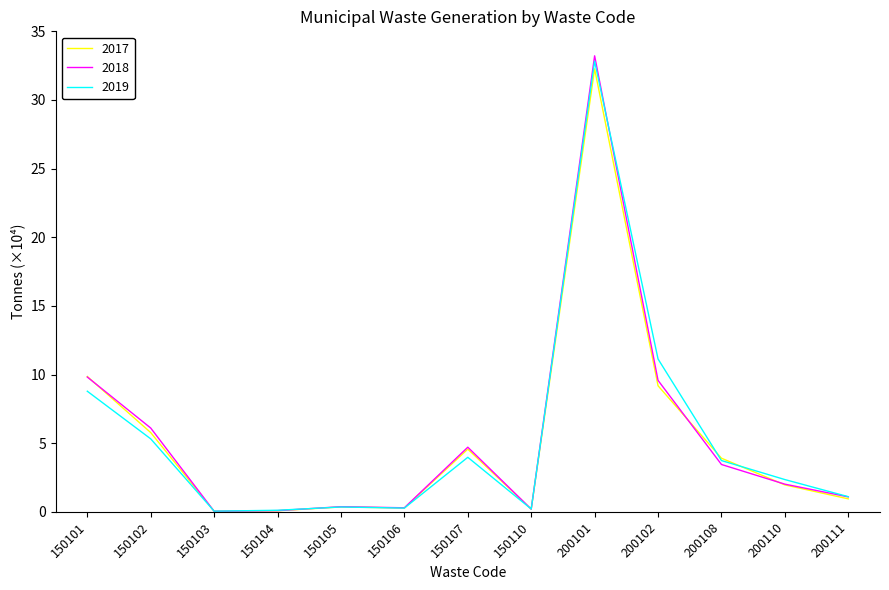

The value of 2017 at 150104 is 0.1. True or false?

True